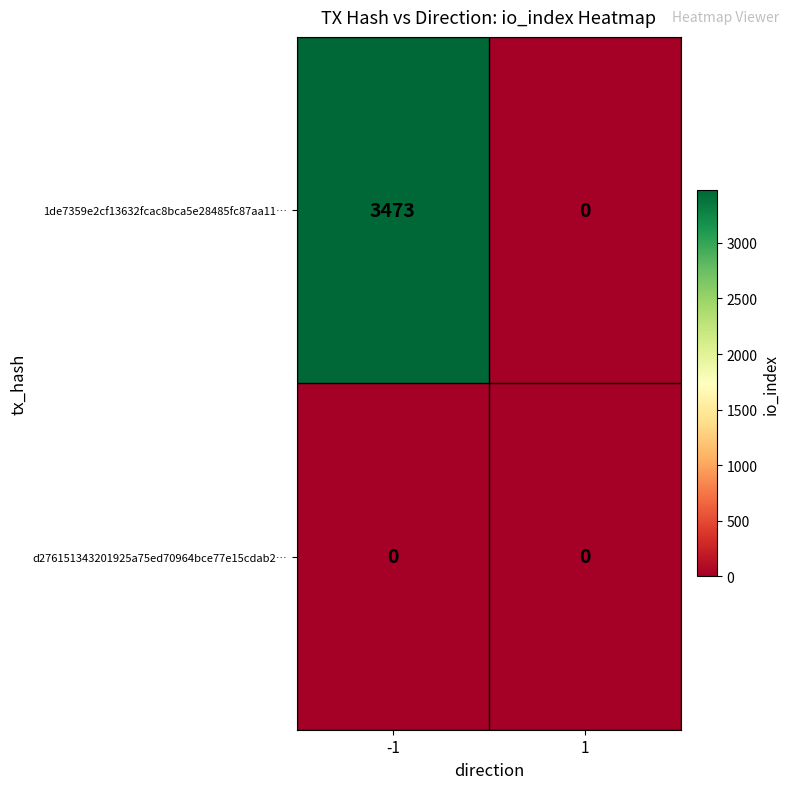

List the series in order of their peak value, highest first.

1de7359e2cf13632fcac8bca5e28485fc87aa11…, d276151343201925a75ed70964bce77e15cdab2…